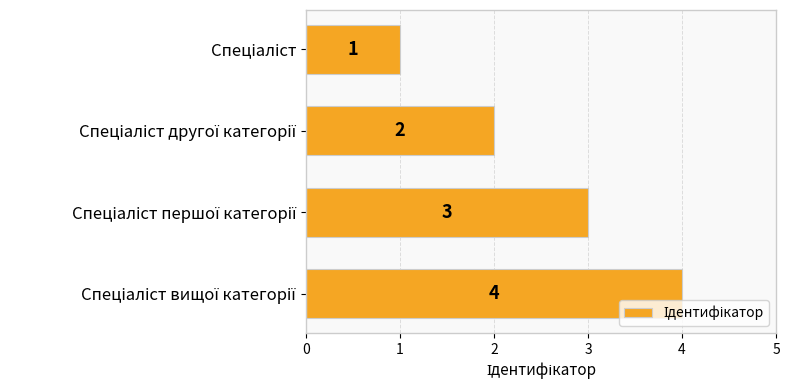

How many values are between 2 and 4?

3